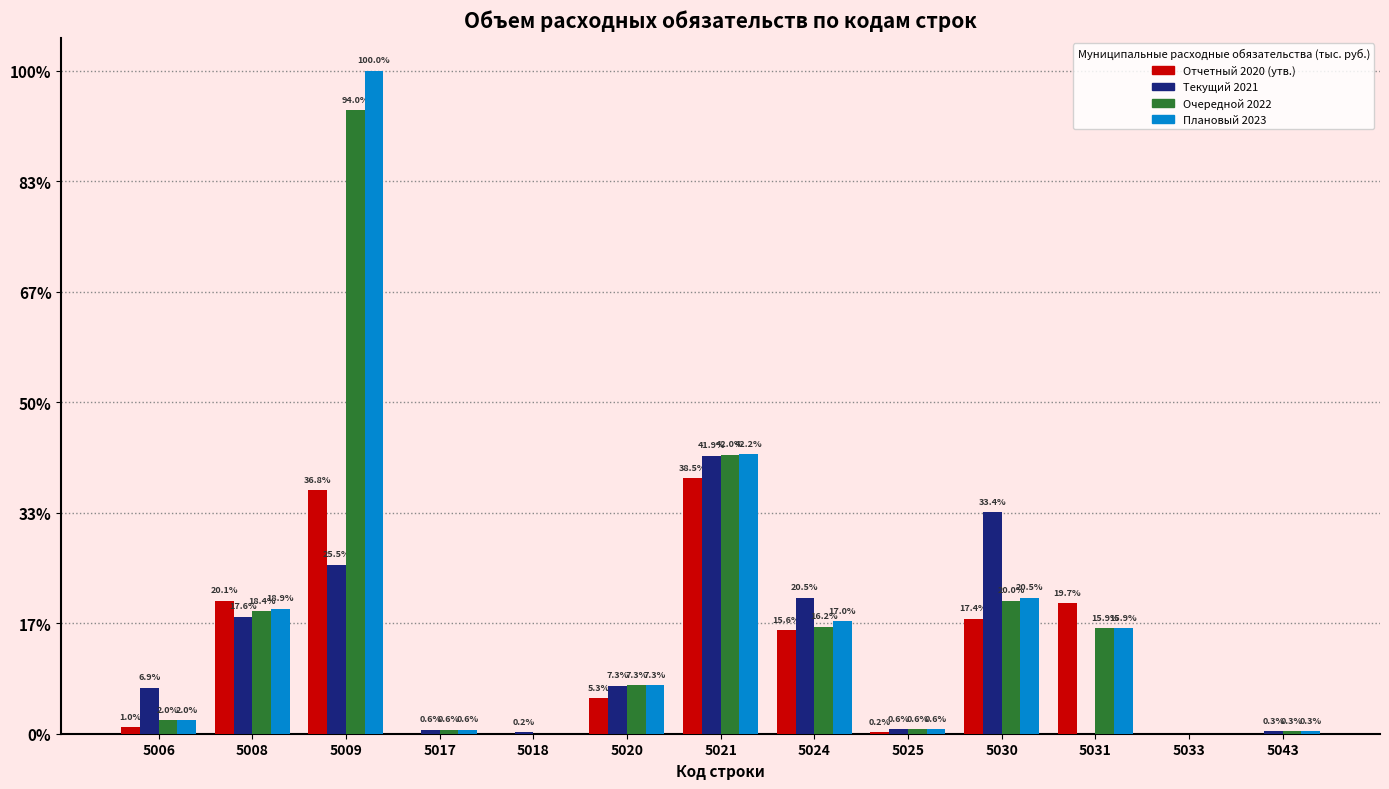

Reading left to right, extract all data points from this chart.

Отчетный 2020 (утв.): 5006=444.5	5008=8999.2	5009=16459.6	5017=0.0	5018=0.0	5020=2395.2	5021=17253.5	5024=6980.6	5025=92.0	5030=7785.2	5031=8805.9	5033=0.0	5043=0.0
Текущий 2021: 5006=3085.8	5008=7885.6	5009=11417.6	5017=250.0	5018=100.0	5020=3255.3	5021=18768.5	5024=9187.6	5025=287.0	5030=14952.2	5031=0.0	5033=0.0	5043=154.0
Очередной 2022: 5006=908.1	5008=8261.5	5009=42115.4	5017=250.0	5018=0.0	5020=3261.3	5021=18828.0	5024=7233.8	5025=287.0	5030=8963.5	5031=7118.7	5033=0.0	5043=154.0
Плановый 2023: 5006=908.1	5008=8452.5	5009=44787.1	5017=250.0	5018=0.0	5020=3267.4	5021=18889.7	5024=7597.5	5025=287.0	5030=9173.0	5031=7118.7	5033=0.0	5043=154.0